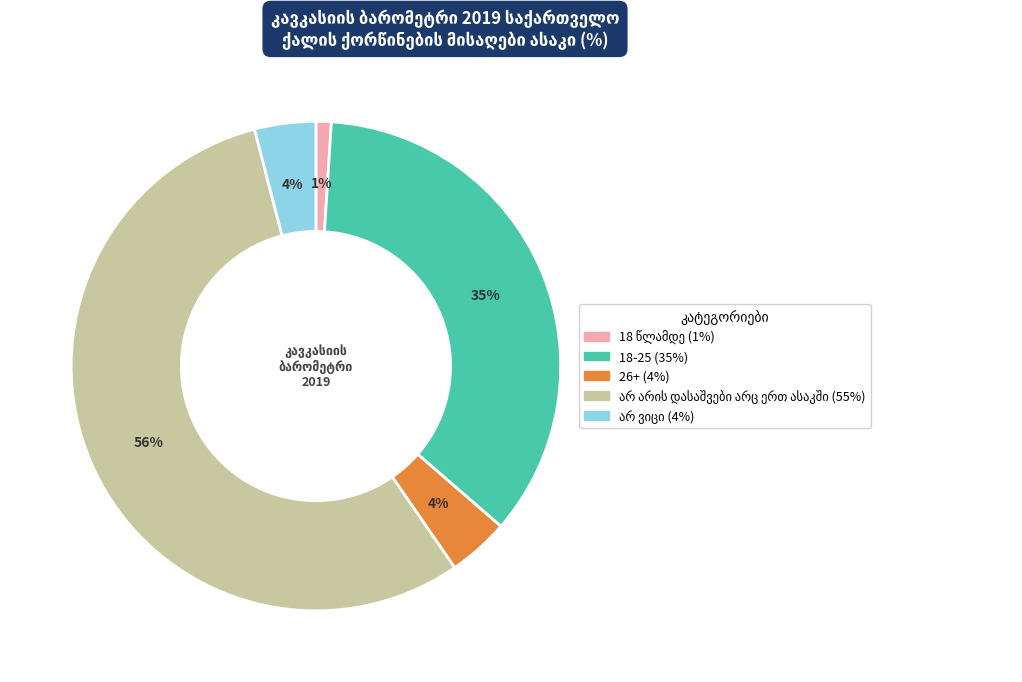

To the nearest percent, what is the average slice percentage?

20%